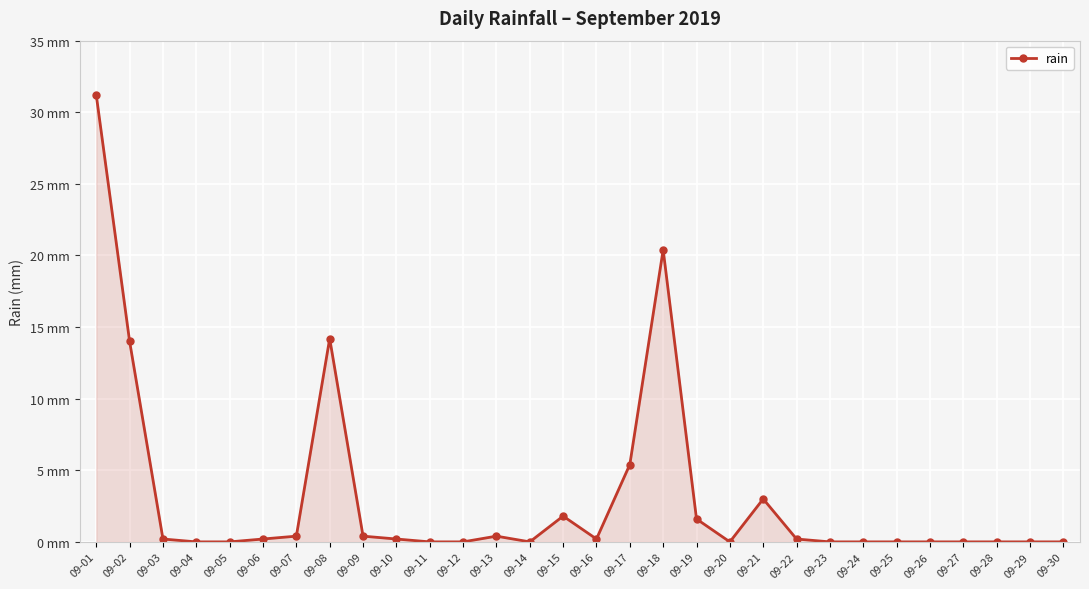

Reading left to right, what are all the values shown in this chart?

09-01=31.2	09-02=14.0	09-03=0.2	09-04=0.0	09-05=0.0	09-06=0.2	09-07=0.4	09-08=14.2	09-09=0.4	09-10=0.2	09-11=0.0	09-12=0.0	09-13=0.4	09-14=0.0	09-15=1.8	09-16=0.2	09-17=5.4	09-18=20.4	09-19=1.6	09-20=0.0	09-21=3.0	09-22=0.2	09-23=0.0	09-24=0.0	09-25=0.0	09-26=0.0	09-27=0.0	09-28=0.0	09-29=0.0	09-30=0.0